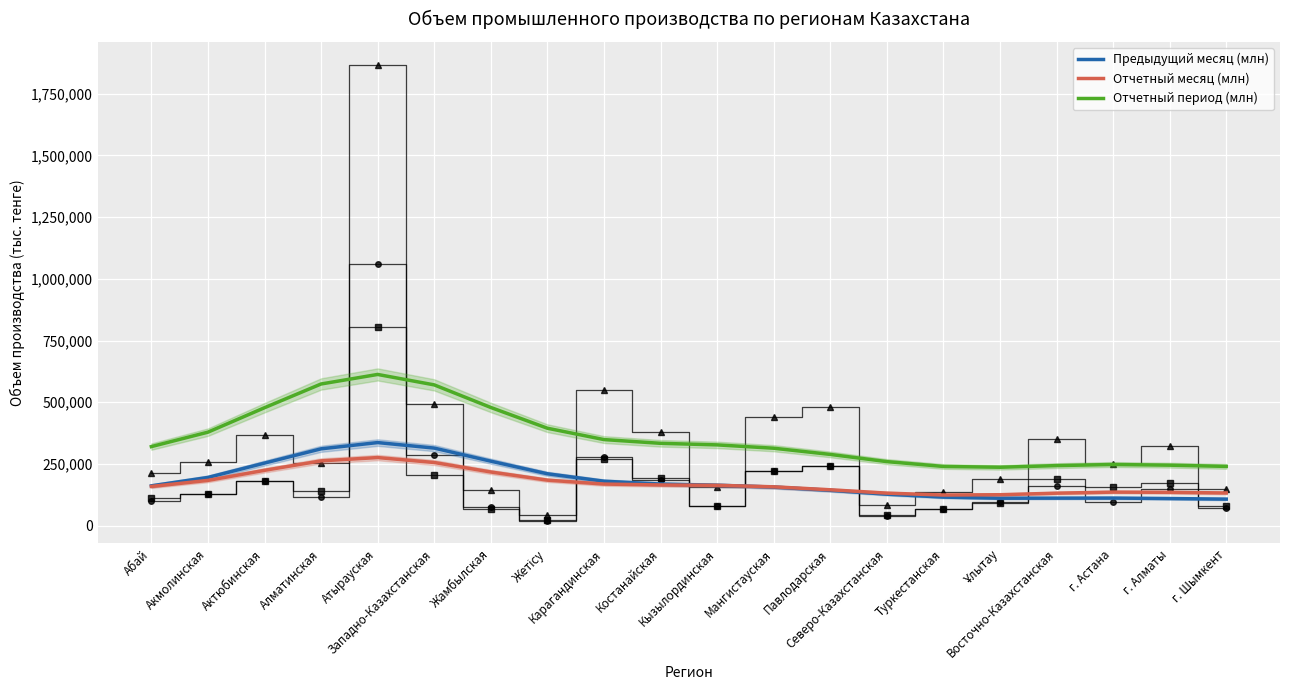

What is the sum of all Отчетный месяц (млн) values?

3480604.2